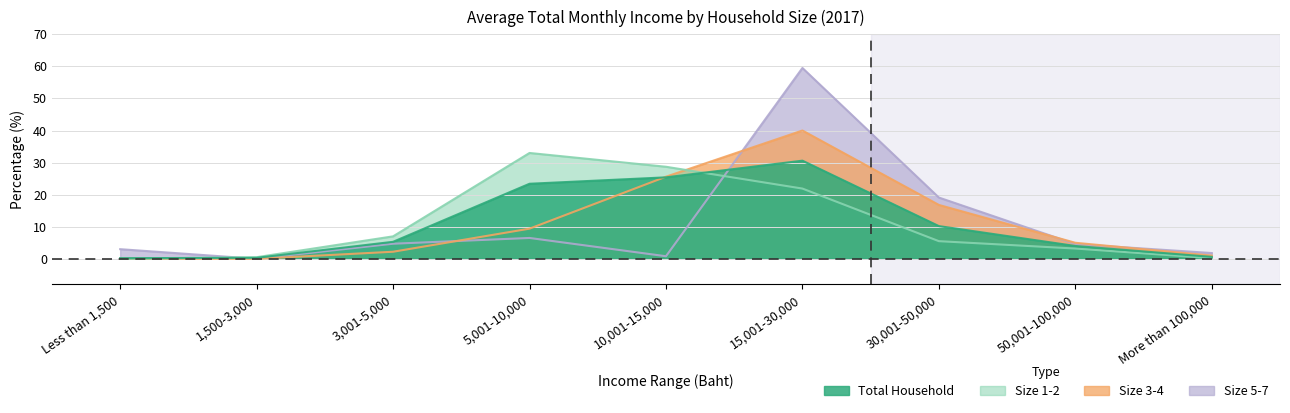

What are all the series names shown in the legend?

Total Household, Size 1-2, Size 3-4, Size 5-7